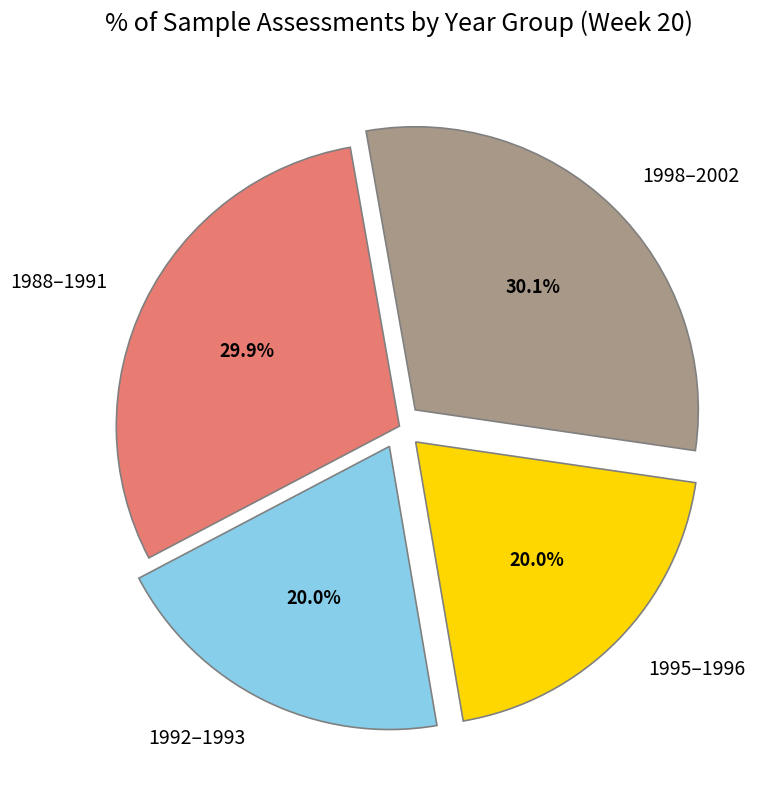

Is there a majority slice in this chart?

No